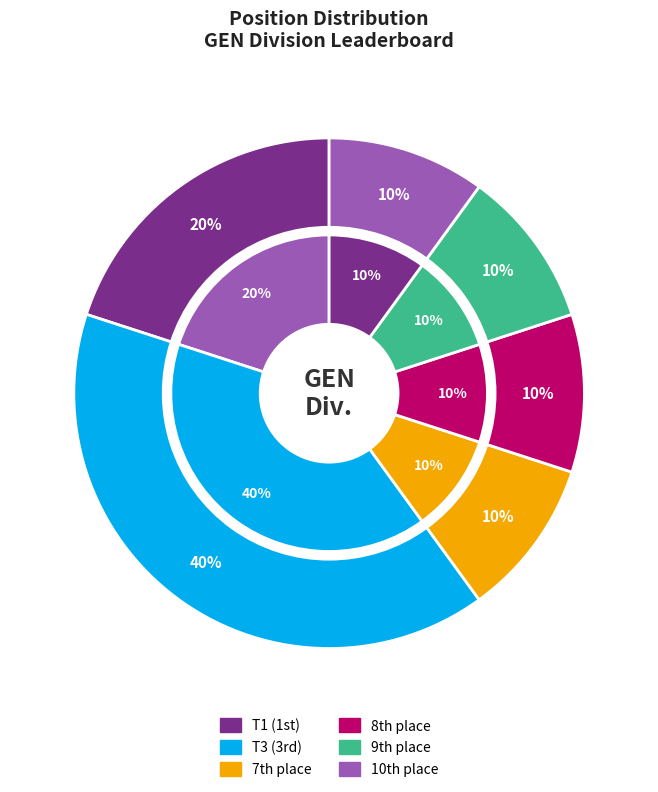

Does 7 account for over 50% of the chart?

No